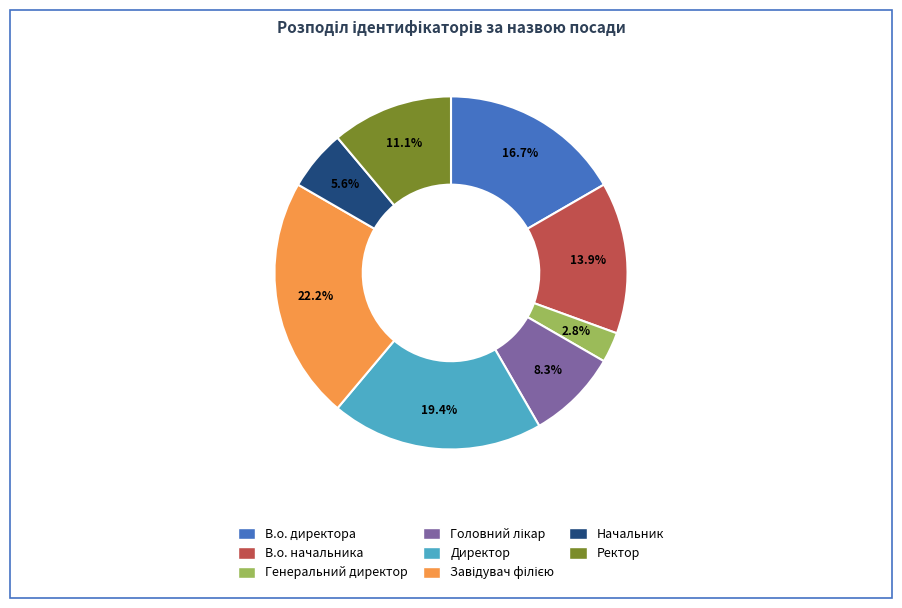

Count the number of slices in the pie.

8